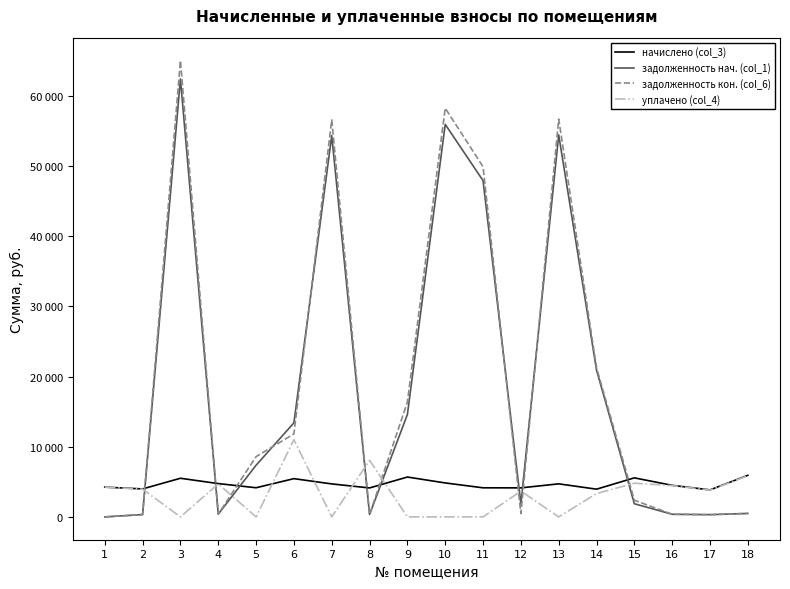

Does the chart display data point markers on the line(s)?

No